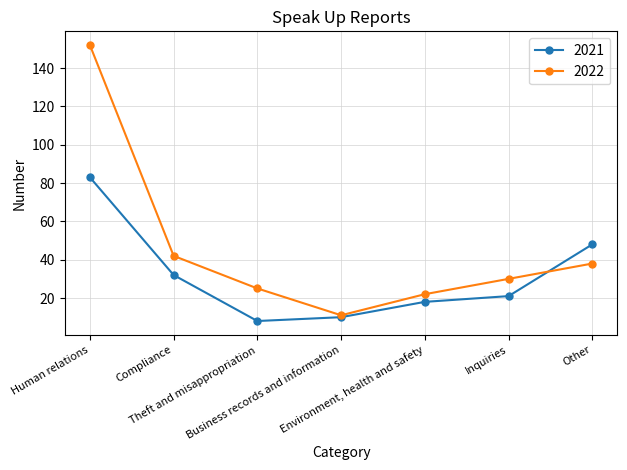

What are all the series names shown in the legend?

2021, 2022